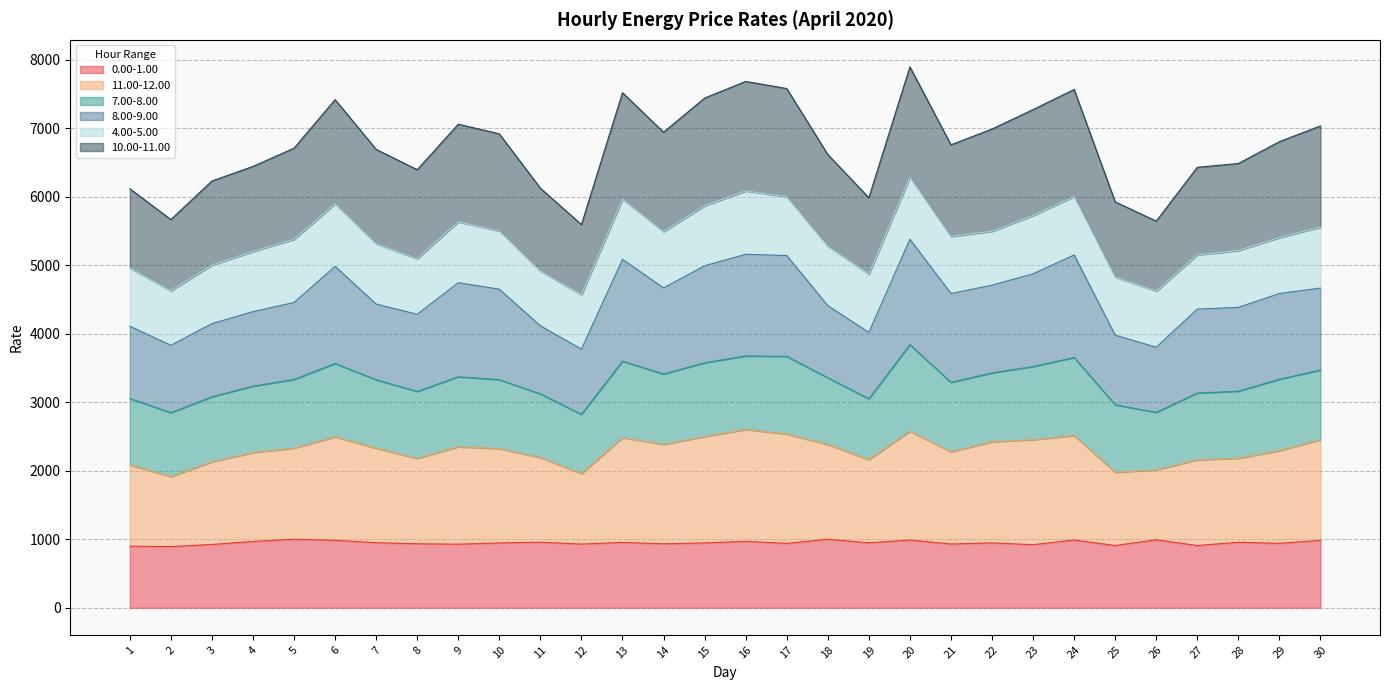

How many lines are shown in the chart?

6